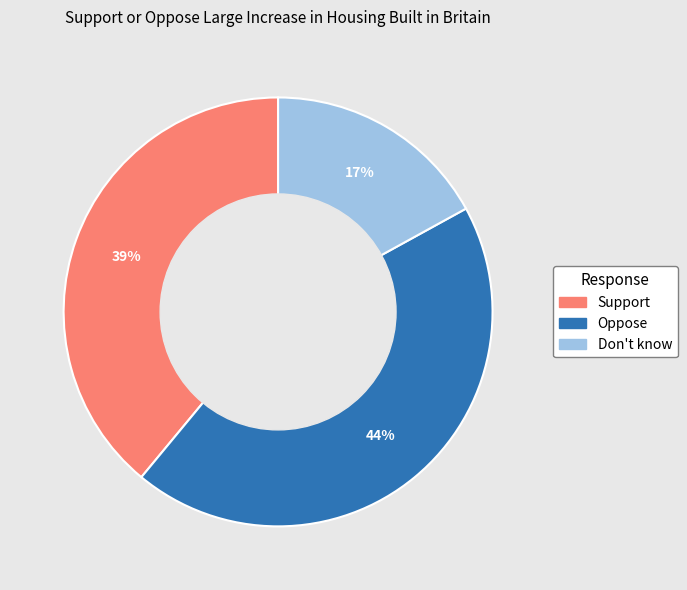

Which category has the biggest portion of the pie?

Oppose